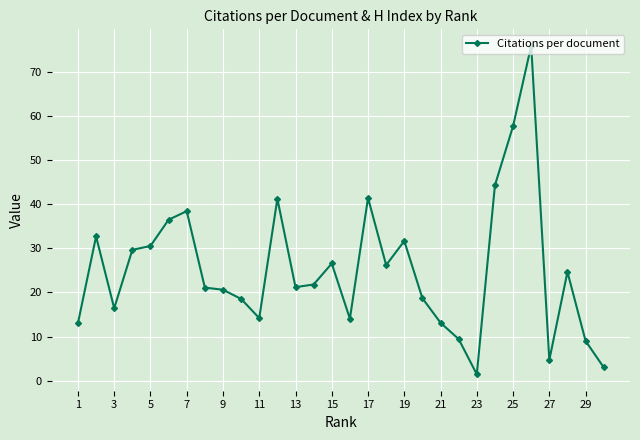

Count the number of data series in this chart.

1